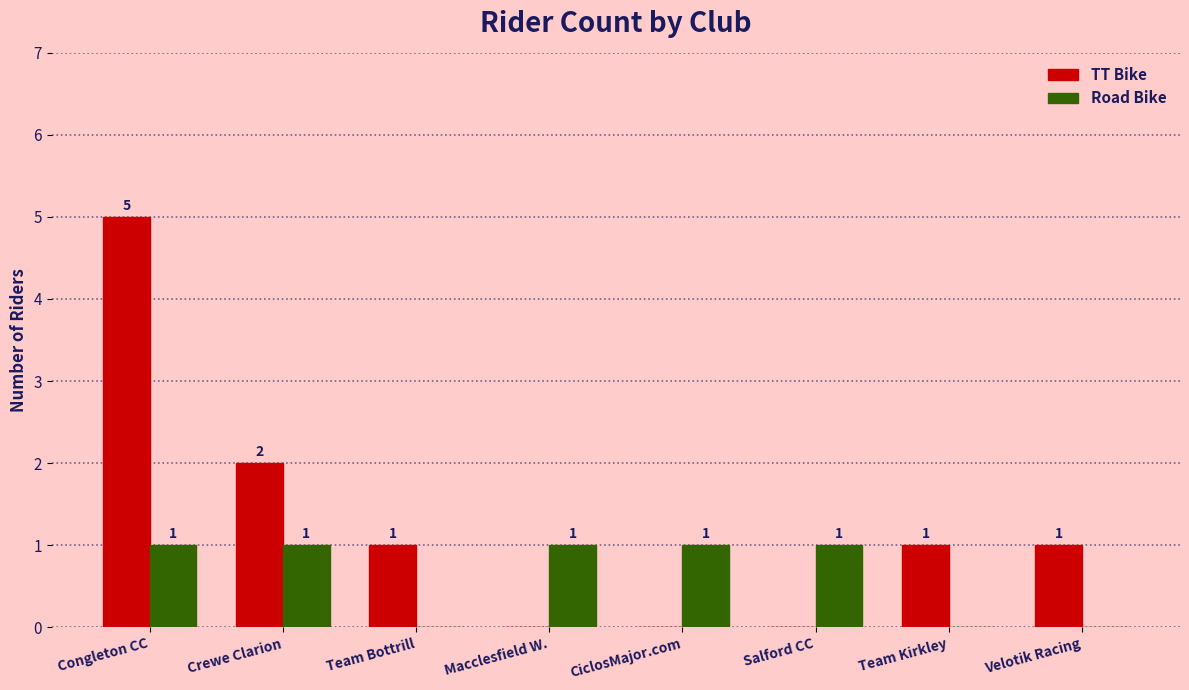

How many TT Bike values are between 0 and 2?

7